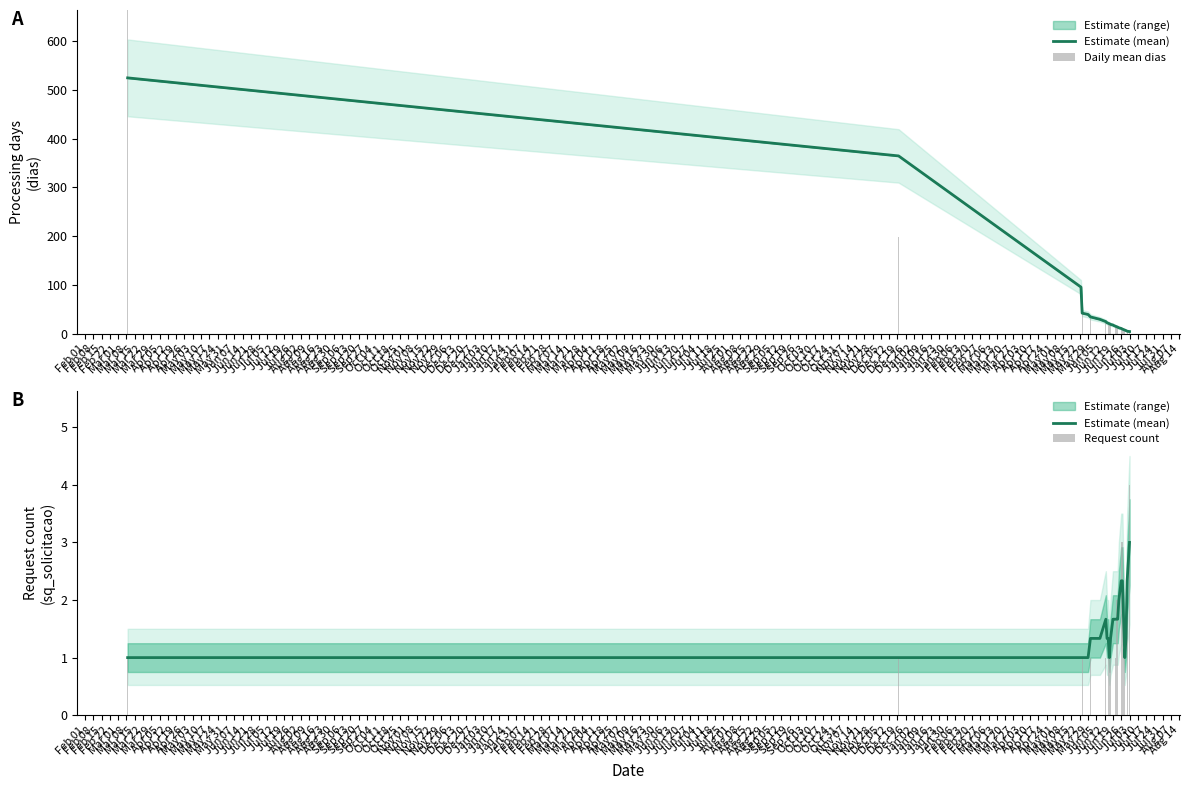

What is the difference between the second highest and second lowest values in the Daily mean dias series?

193.0